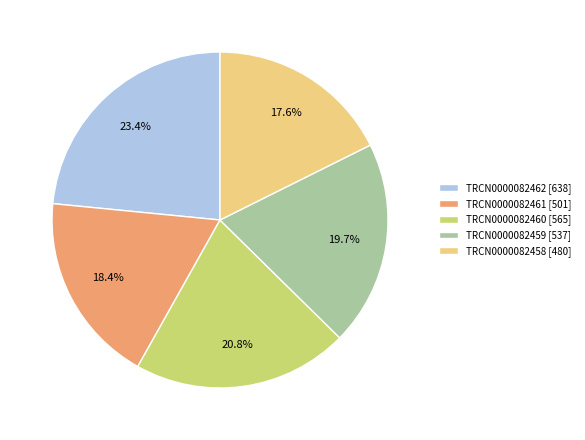

Does TRCN0000082458 account for over 50% of the chart?

No